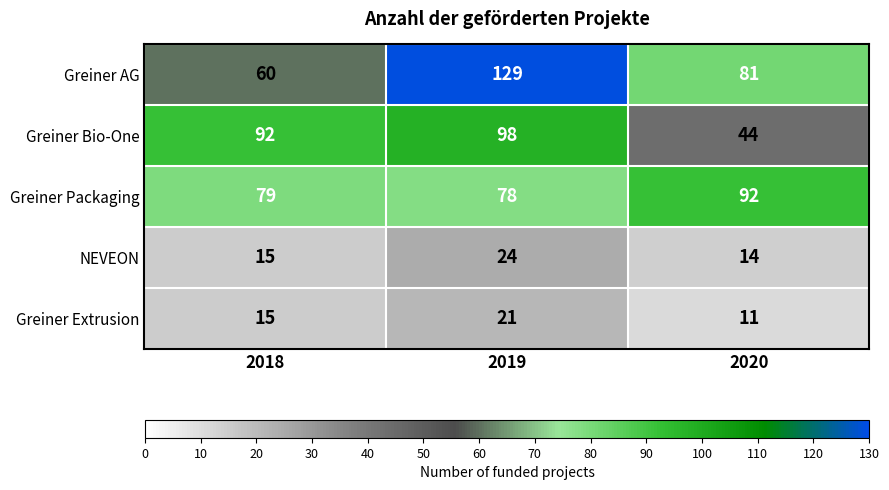

Rank the series by their maximum value, from highest to lowest.

Greiner AG, Greiner Bio-One, Greiner Packaging, NEVEON, Greiner Extrusion